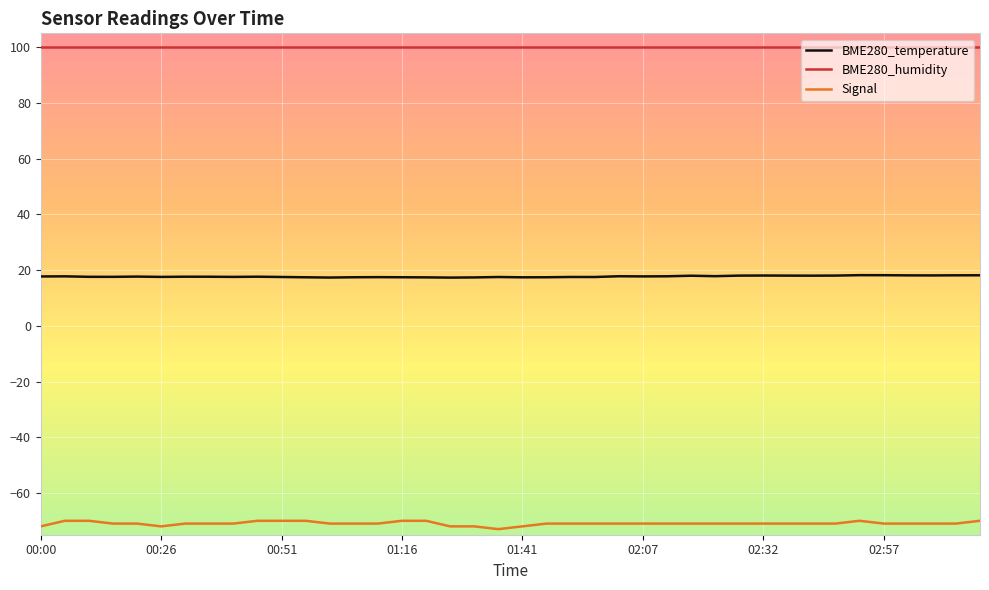

Which series has the largest total across all categories?

BME280_humidity